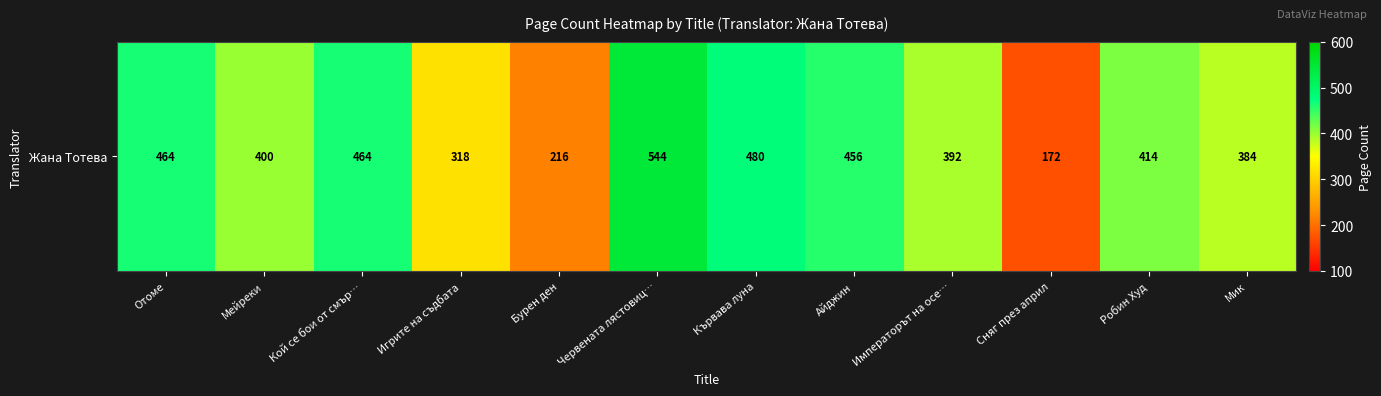

Rank the categories by value from highest to lowest.

Червената лястовиц…, Кървава луна, Отоме, Кой се бои от смър…, Айджин, Робин Худ, Мейреки, Императорът на осе…, Мик, Игрите на съдбата, Бурен ден, Сняг през април